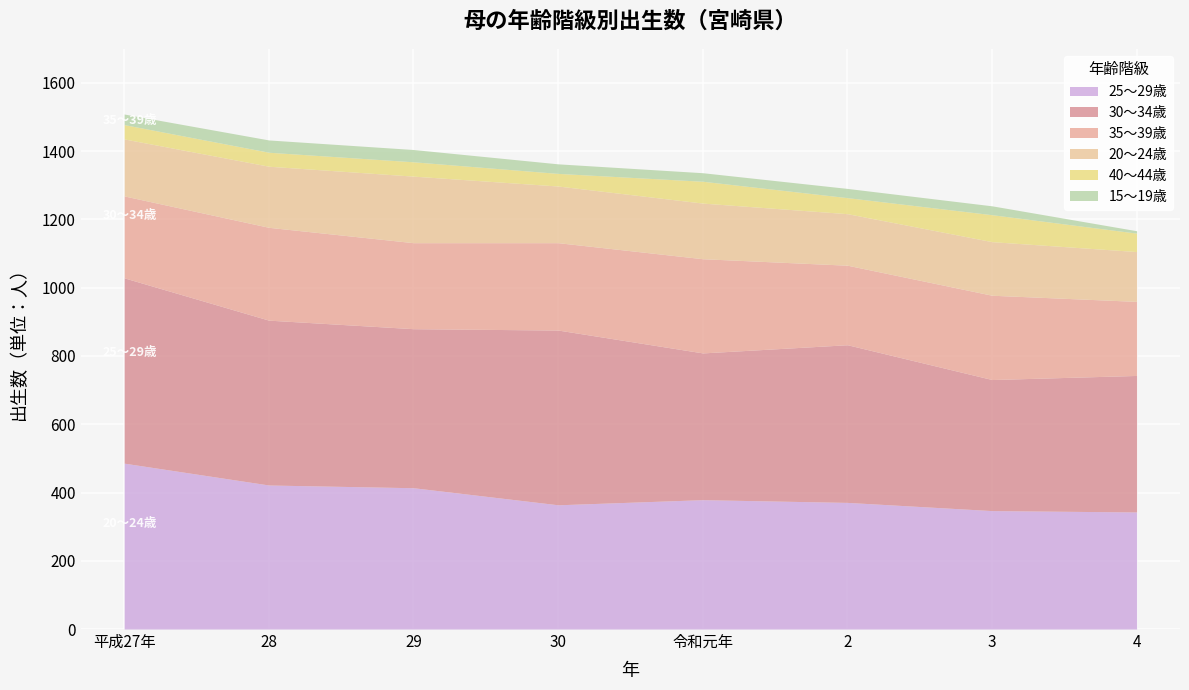

Where is the first local minimum for 25～29歳?

30